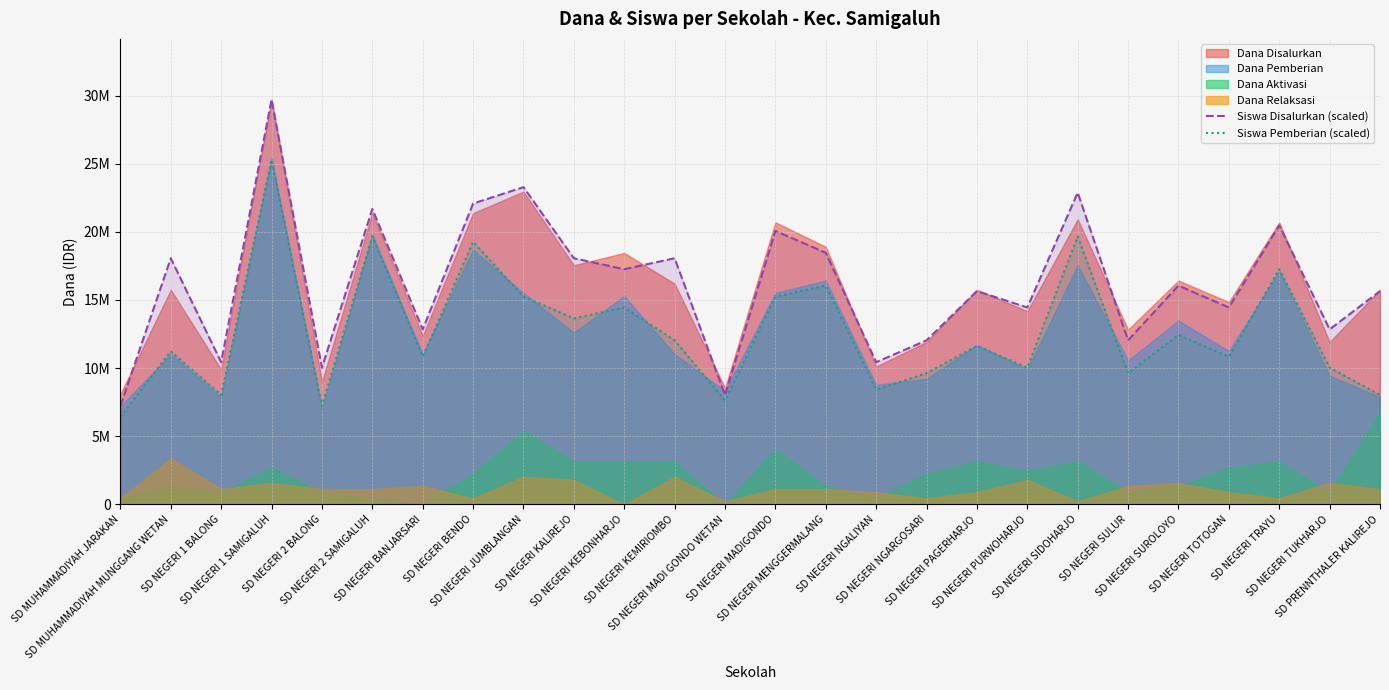

Where is the first local maximum for Siswa Pemberian (scaled)?

SD MUHAMMADIYAH MUNGGANG WETAN